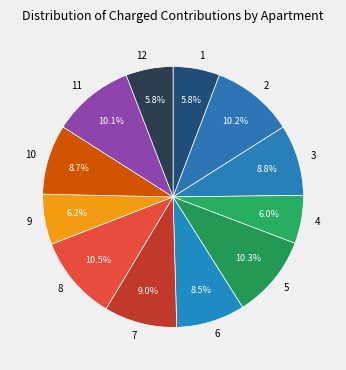

Combined, do 4 and 5 account for over 50%?

No